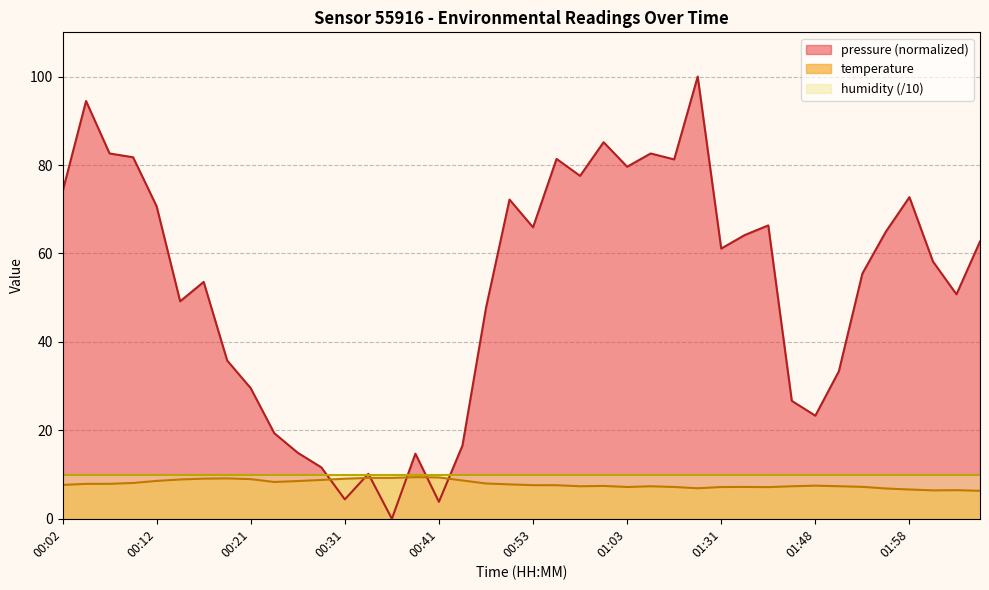

How many lines are shown in the chart?

3